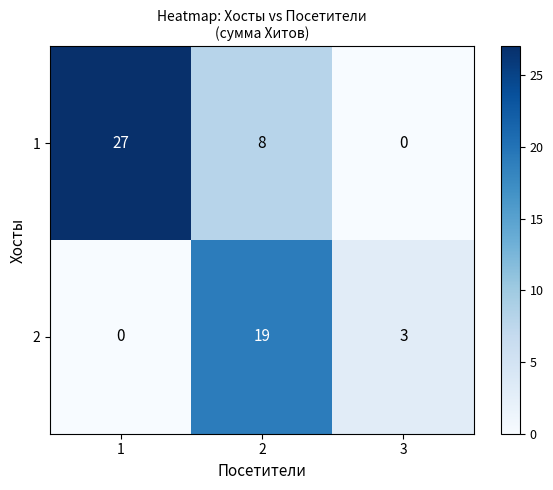

Reading right to left, transcribe all the data shown in this chart.

1: 0	8	27
2: 3	19	0